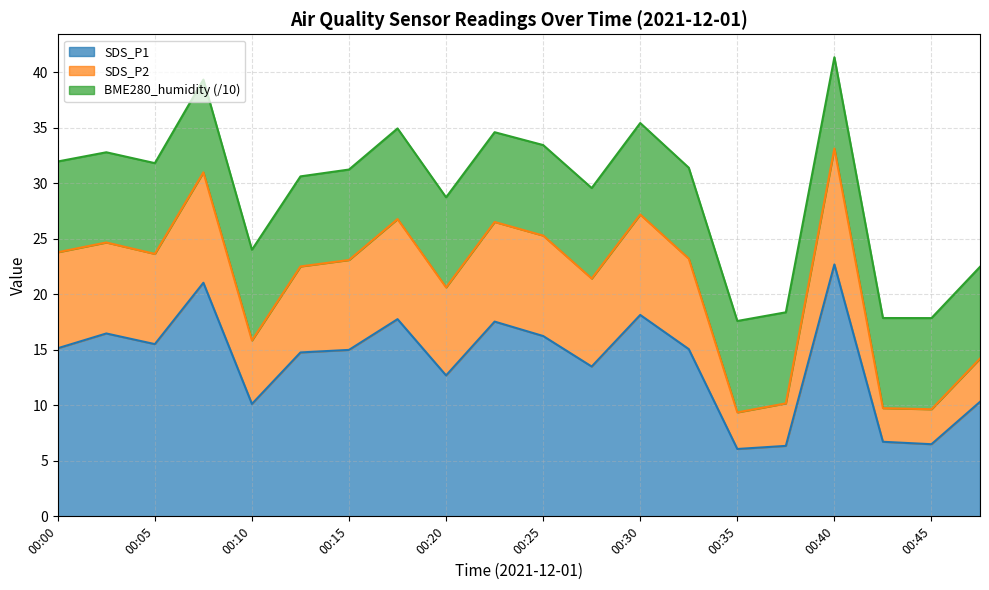

Does the chart have visible grid lines?

Yes